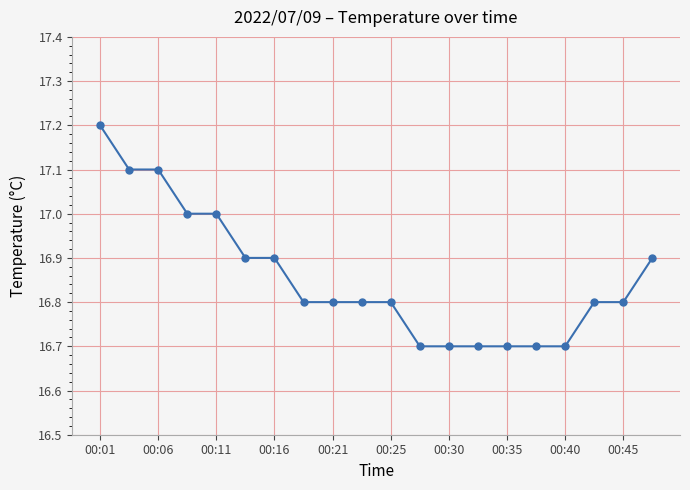

What is the value of the 15th point from the left?

16.7